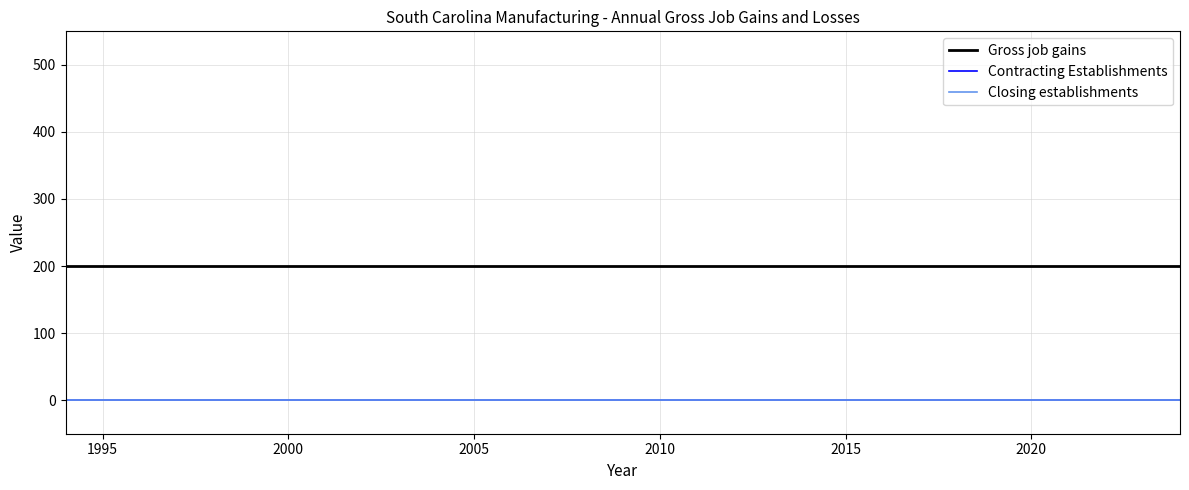

How many lines are shown in the chart?

3